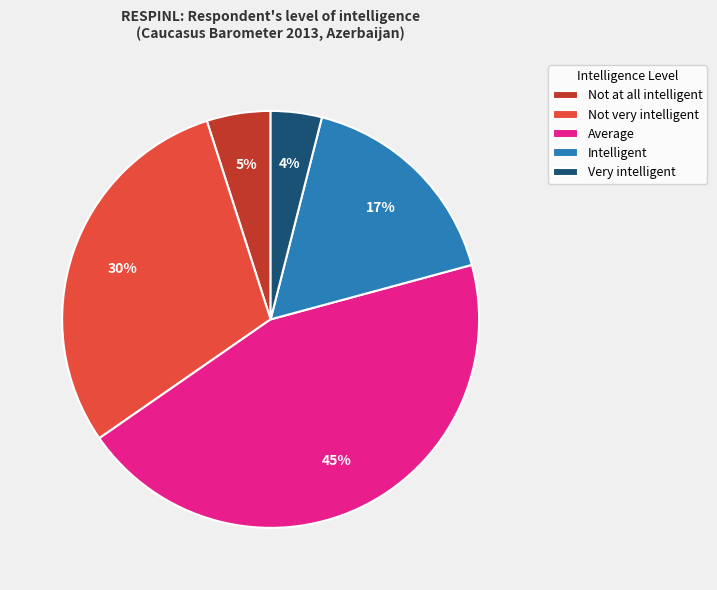

What is the largest slice in the pie chart?

Average